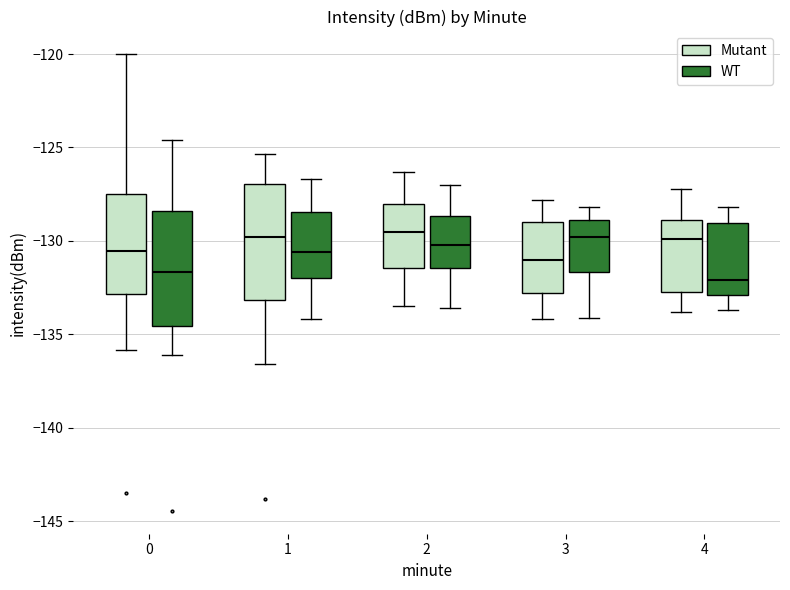

Reading left to right, read every box against the y-axis: the position of its median line, the range the box covers, and the ends of its whiskers. The values are not printed on the chart, so give them approximately, as read against the axis.

0 (Mutant): median -130.5, box -133.0 to -127.5, whiskers -136.0 to -120.0
0 (WT): median -131.5, box -134.5 to -128.5, whiskers -136.0 to -124.5
1 (Mutant): median -130.0, box -133.0 to -127.0, whiskers -136.5 to -125.5
1 (WT): median -130.5, box -132.0 to -128.5, whiskers -134.0 to -126.5
2 (Mutant): median -129.5, box -131.5 to -128.0, whiskers -133.5 to -126.5
2 (WT): median -130.0, box -131.5 to -128.5, whiskers -133.5 to -127.0
3 (Mutant): median -131.0, box -133.0 to -129.0, whiskers -134.0 to -128.0
3 (WT): median -130.0, box -131.5 to -129.0, whiskers -134.0 to -128.0
4 (Mutant): median -130.0, box -132.5 to -129.0, whiskers -134.0 to -127.0
4 (WT): median -132.0, box -133.0 to -129.0, whiskers -133.5 to -128.0